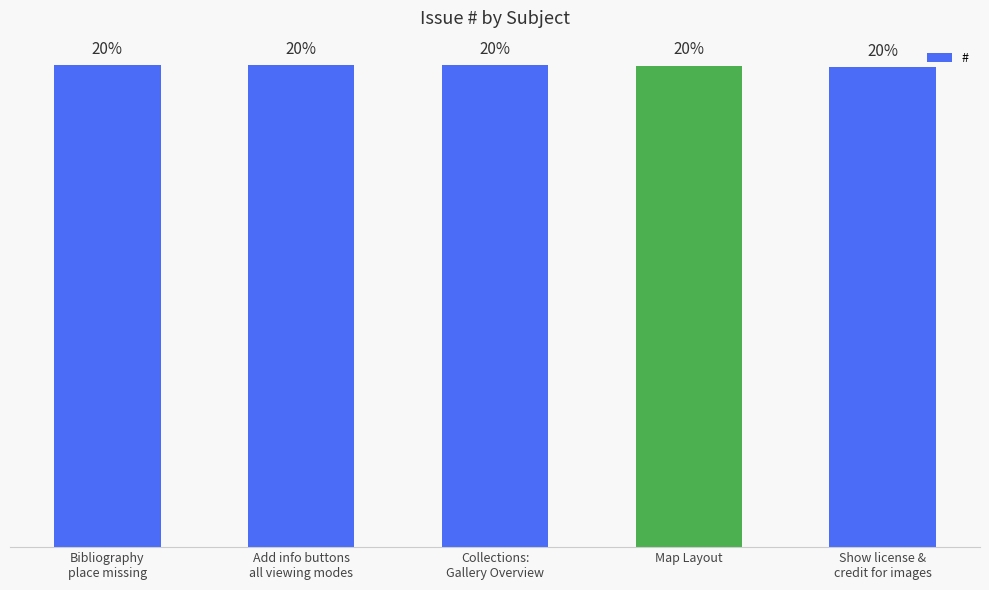

What is the label of the 4th bar from the left?

Map Layout